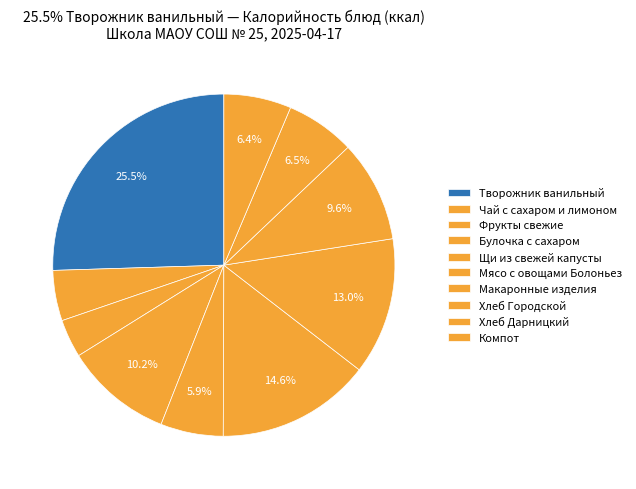

How many segments does this pie chart have?

10